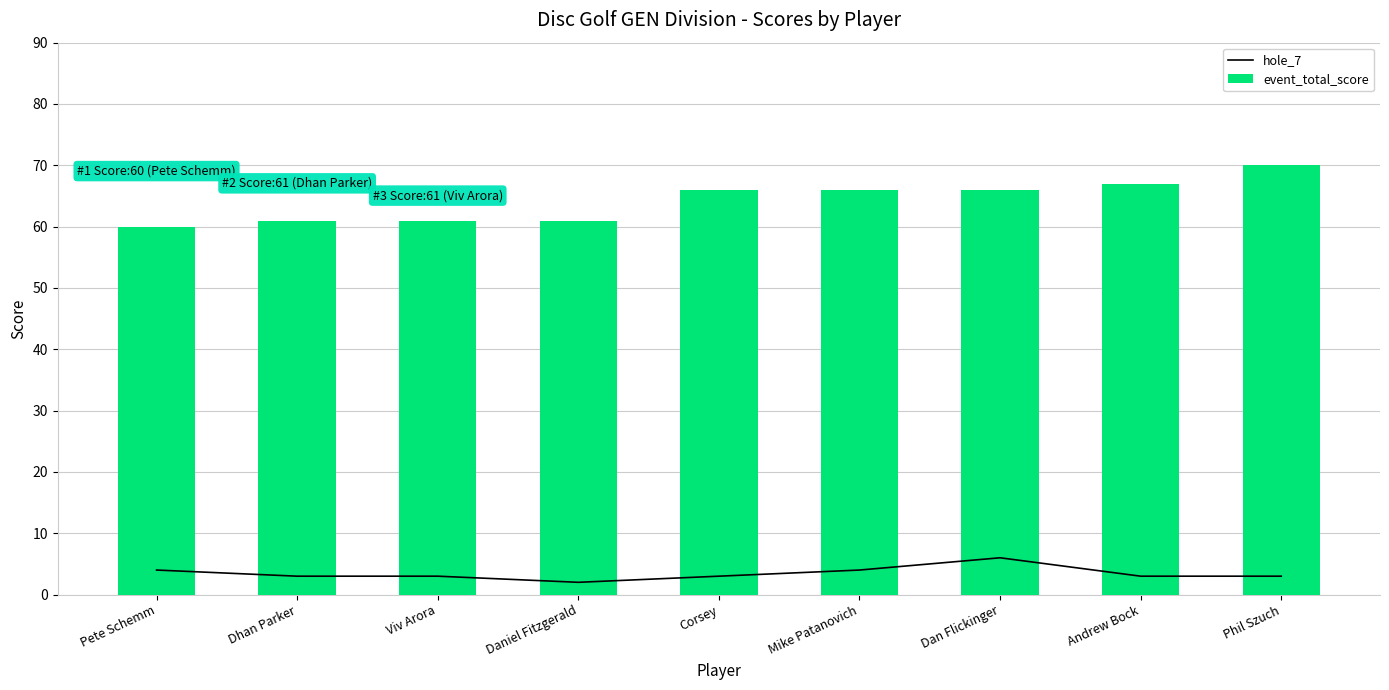

Which series has the largest total across all categories?

event_total_score